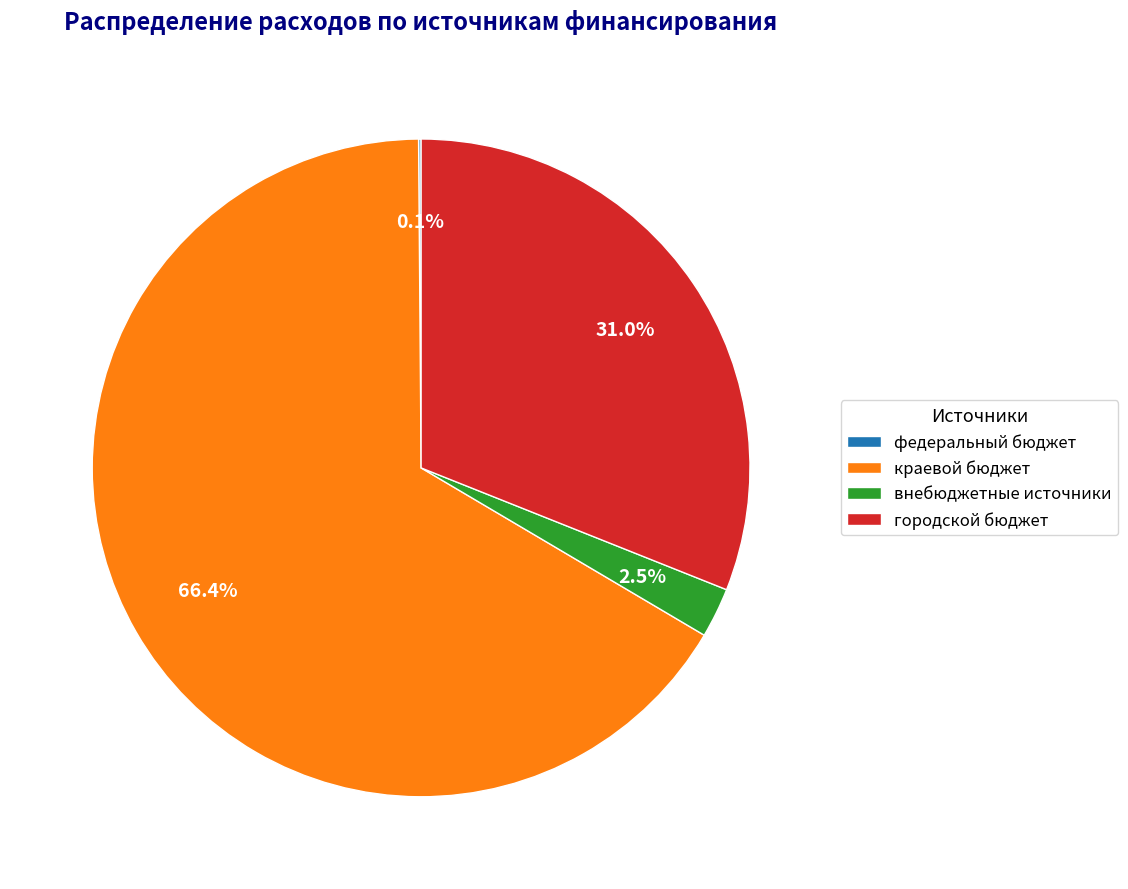

Which slice represents more than half of the pie?

краевой бюджет